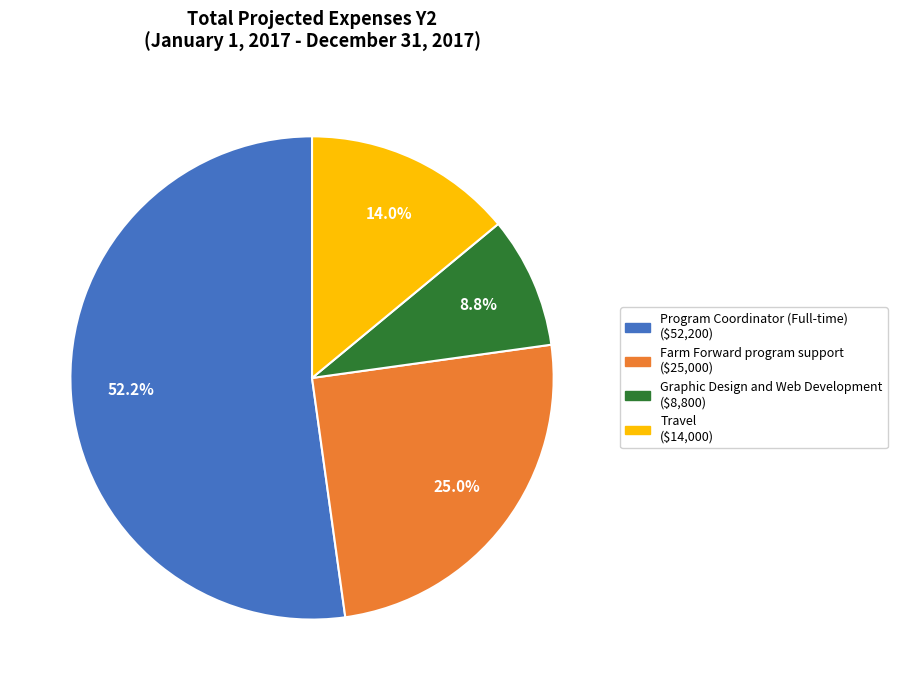

Which slice is the largest?

Program Coordinator (Full-time)